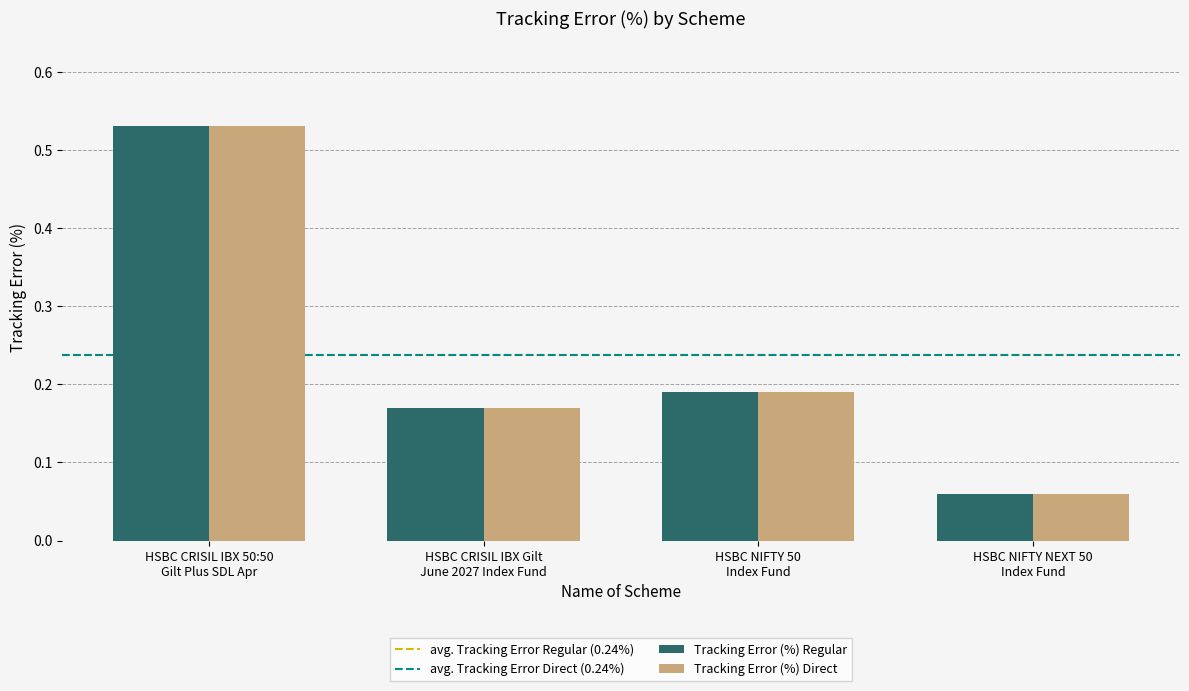

How many Tracking Error (%) Regular values are between 0 and 1?

4